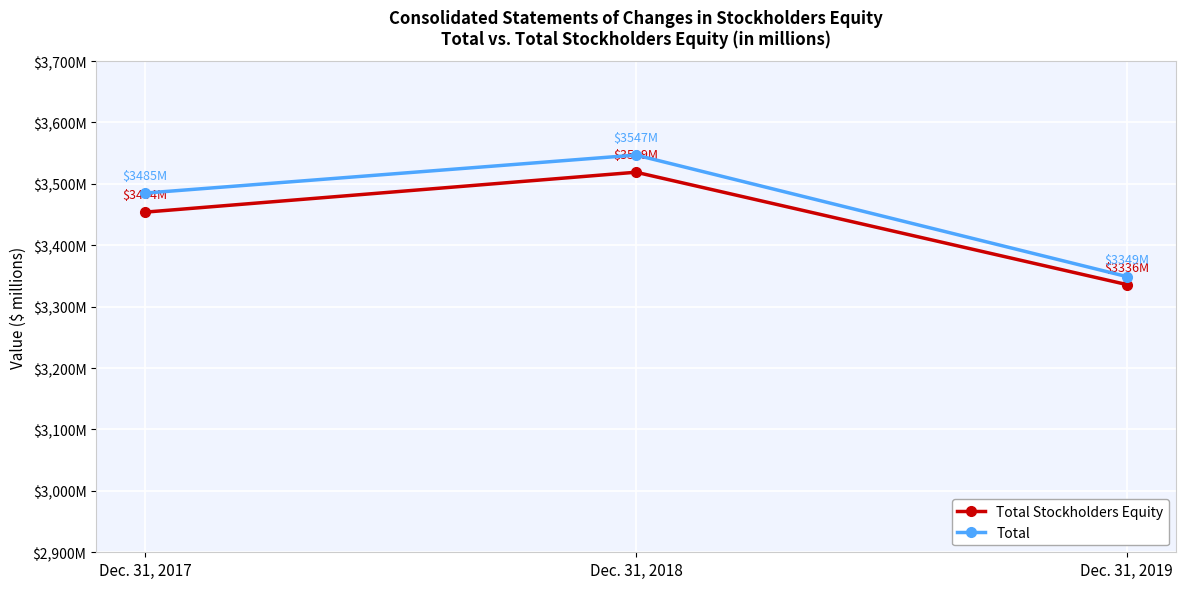

What is the maximum value for Total Stockholders Equity?

3519